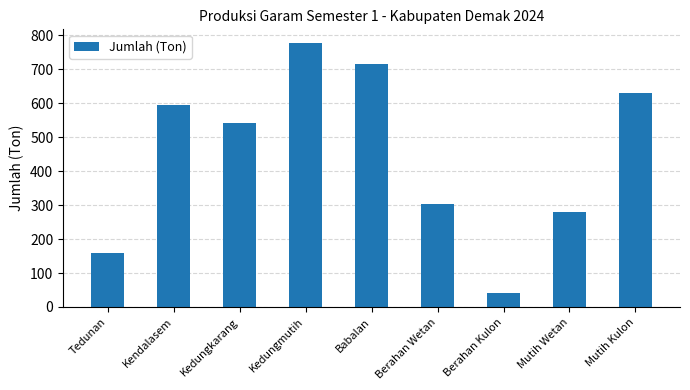

True or false: the data shows 527.9 at Berahan Wetan.

False